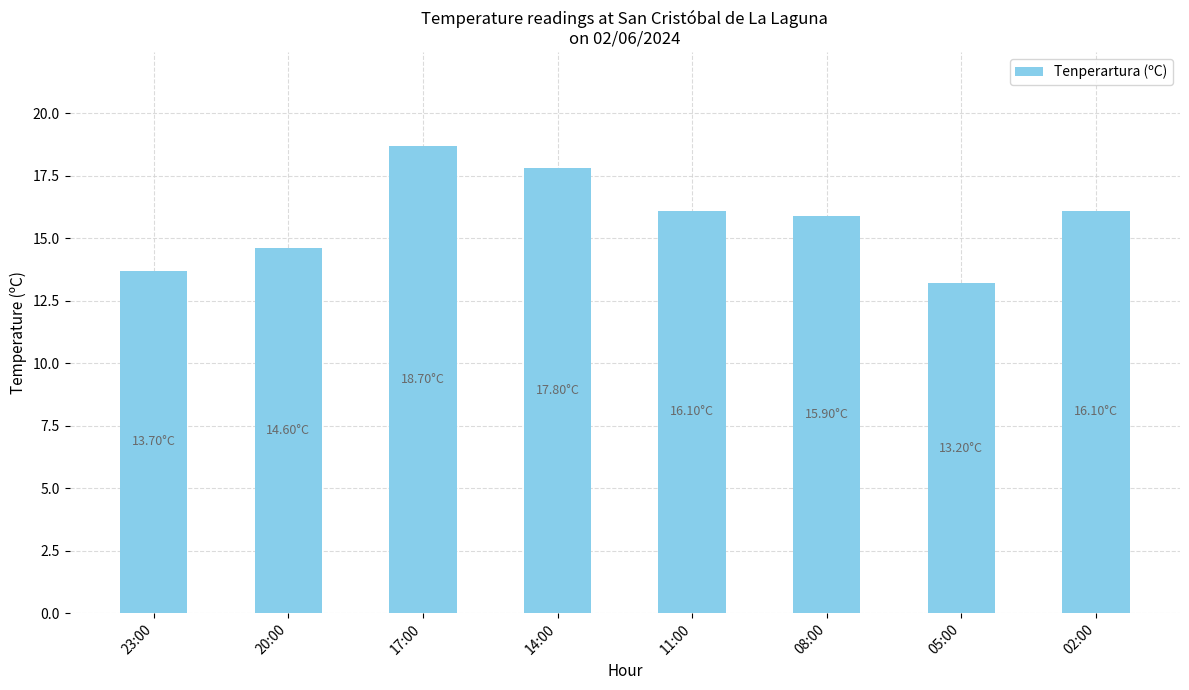

The value at 20:00 is 14.6. True or false?

True